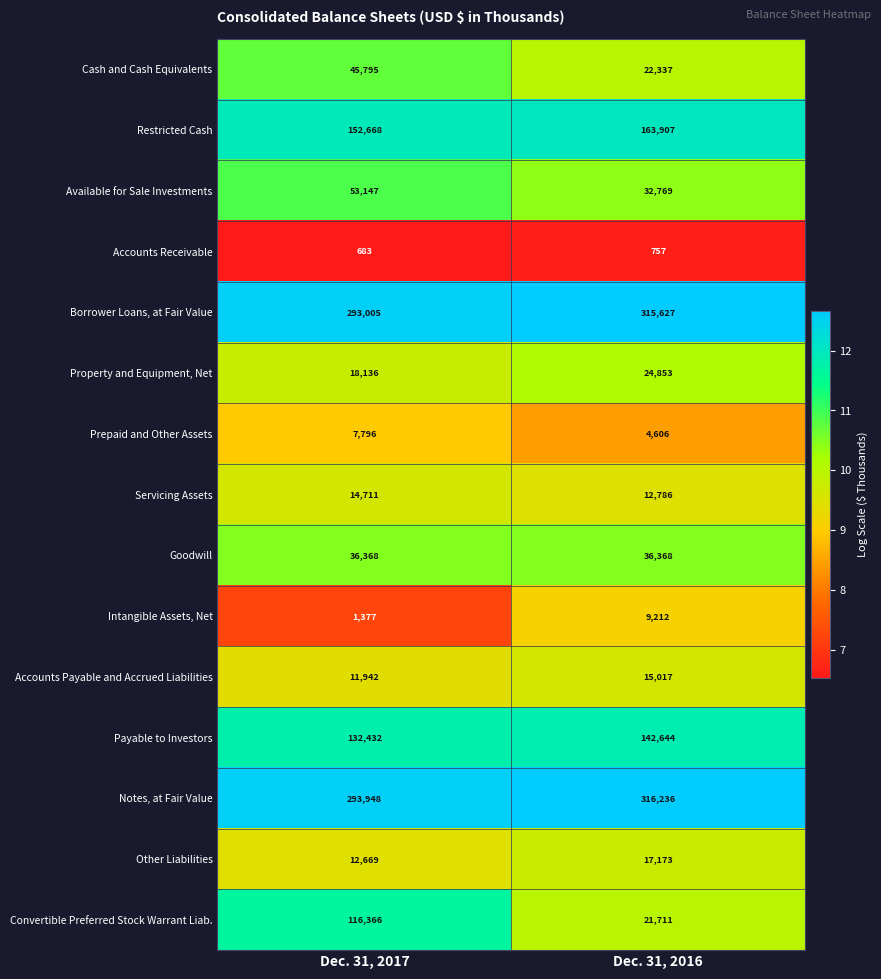

Count the number of data series in this chart.

15